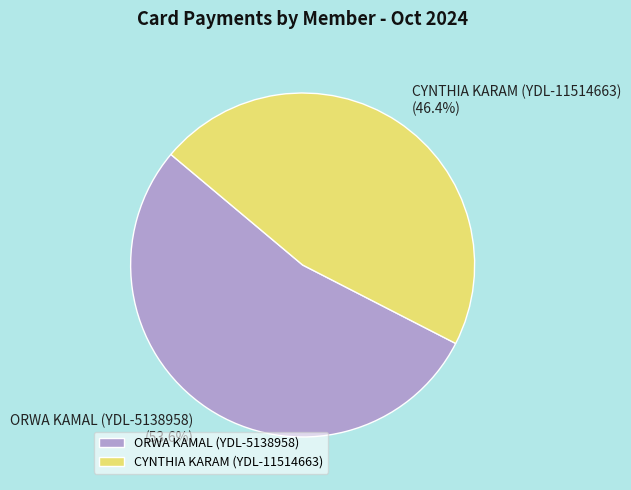

True or false: ORWA KAMAL (YDL-5138958) accounts for 54% of the total.

True